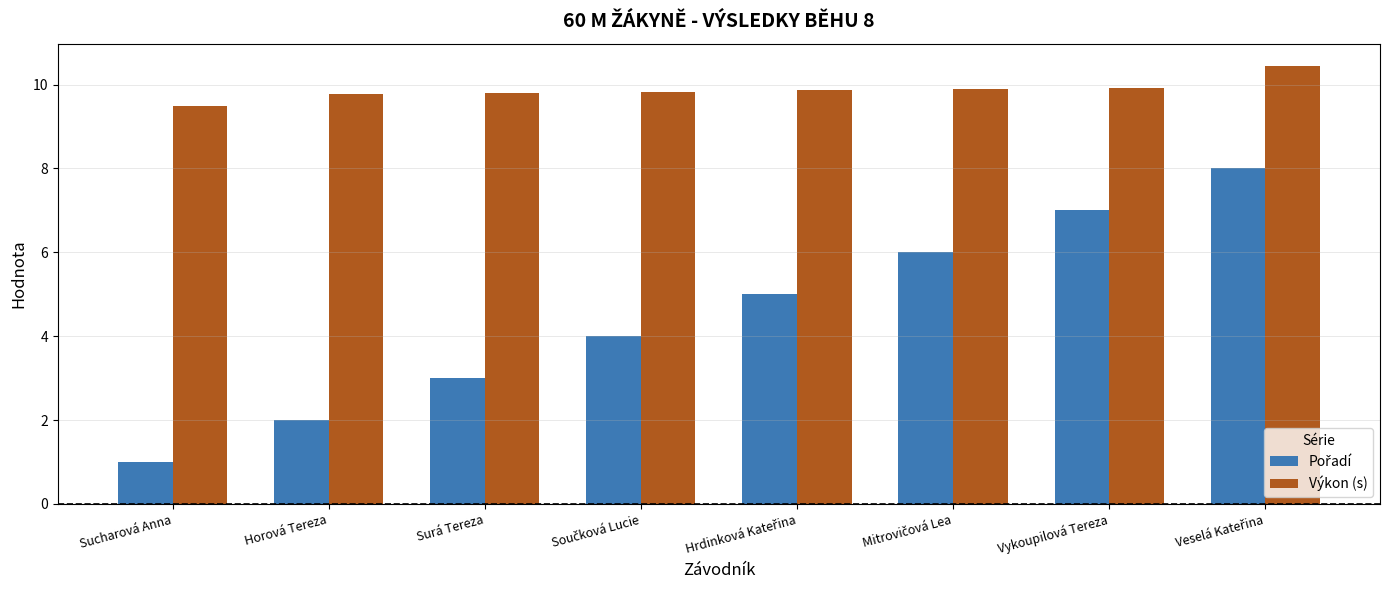

At which category does the chart reach its minimum across all series?

Sucharová Anna